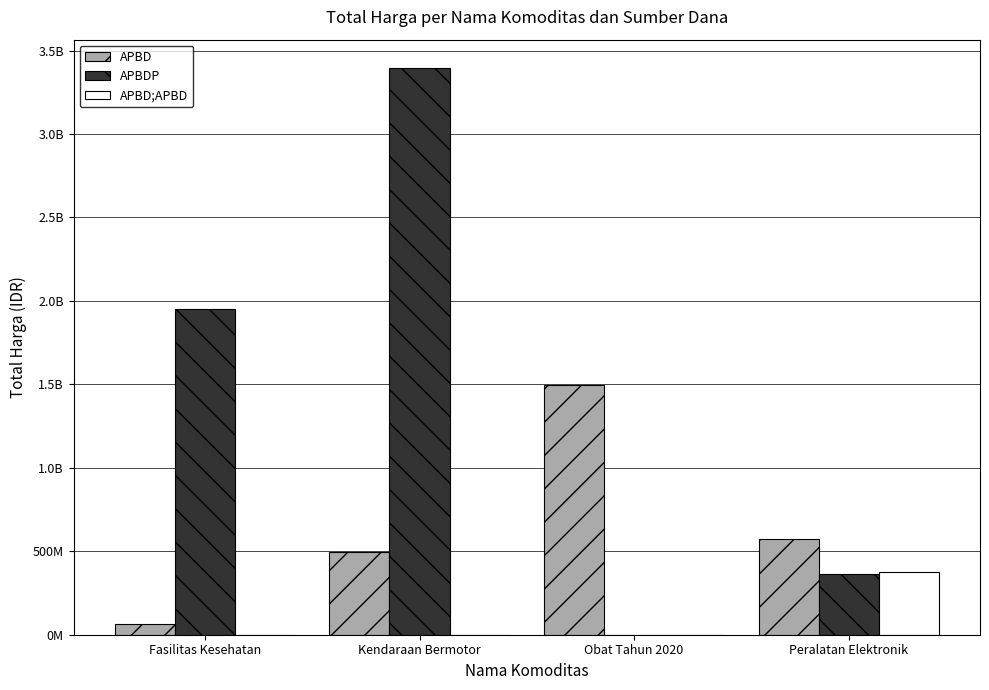

Are the bars horizontal?

No